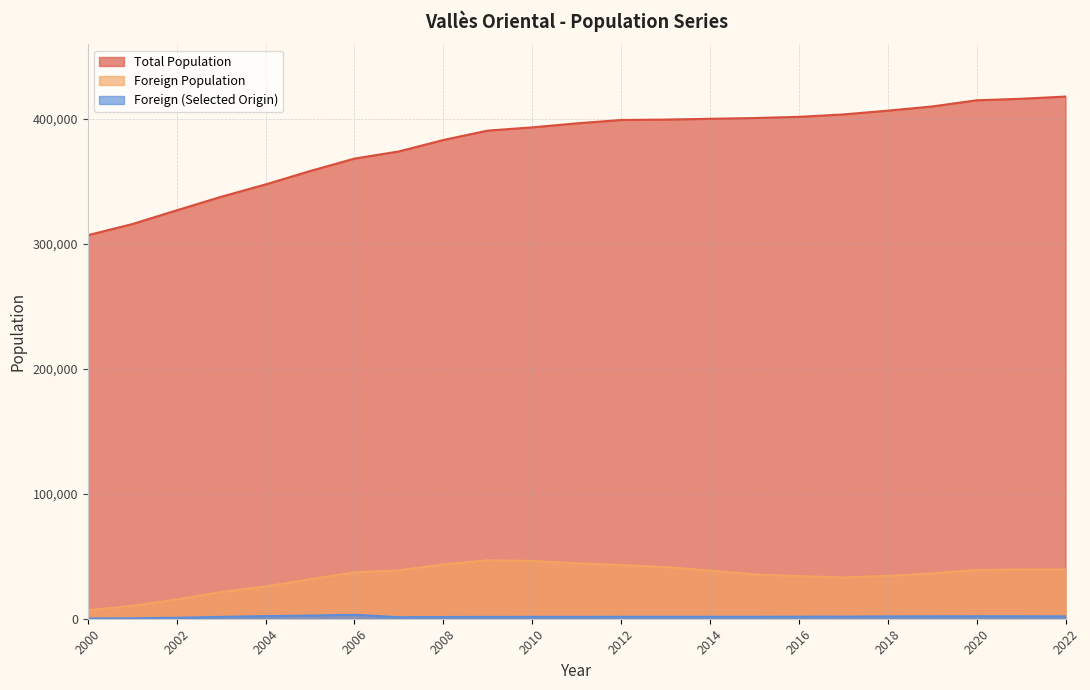

Reading left to right, list all the values displayed in this chart.

Total Population: 306665	315582	326562	337403	347281	357974	367956	373671	382820	390336	392921	396118	398826	399148	399781	400375	401338	403259	406289	409638	414570	415789	417543
Foreign Population: 6795	10291	15424	21314	25756	31607	37043	38692	43492	46742	46220	44318	42980	41316	38514	35452	34098	32984	34250	36285	39088	39311	39392
Foreign (Selected Origin): 231	342	794	1473	2074	2533	3154	1219	1386	1447	1490	1484	1519	1542	1544	1539	1601	1693	1836	1938	1989	1977	1908